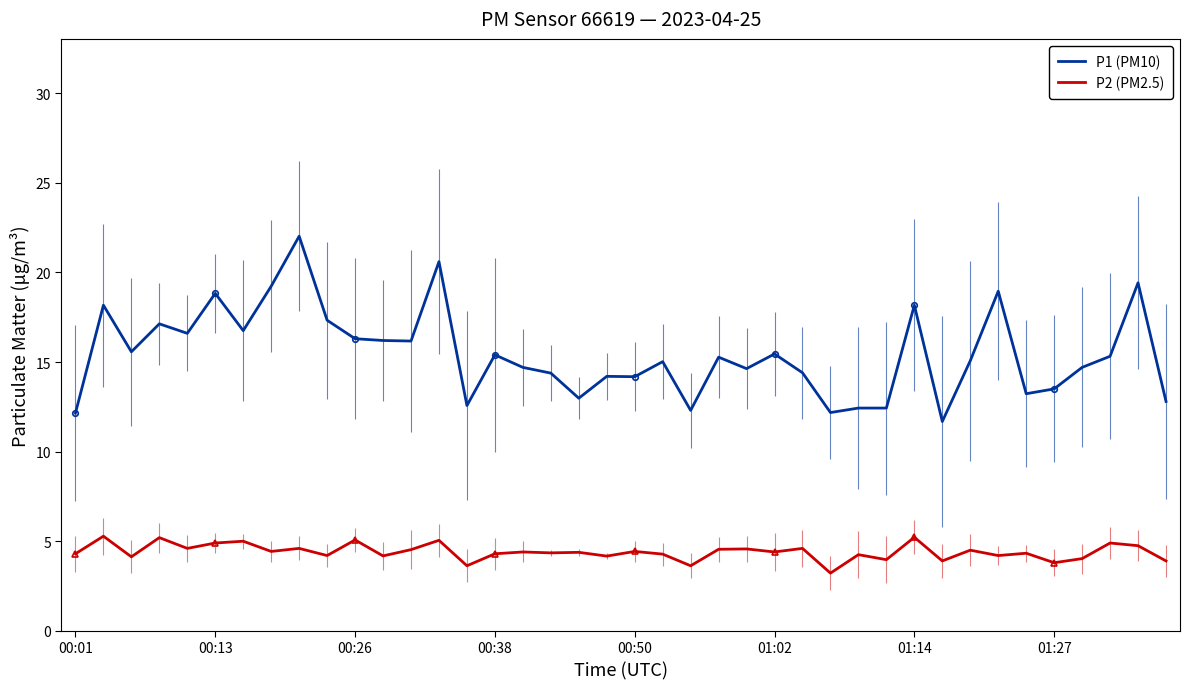

What is the difference between the maximum and minimum values in the P1 (PM10) series?

10.3